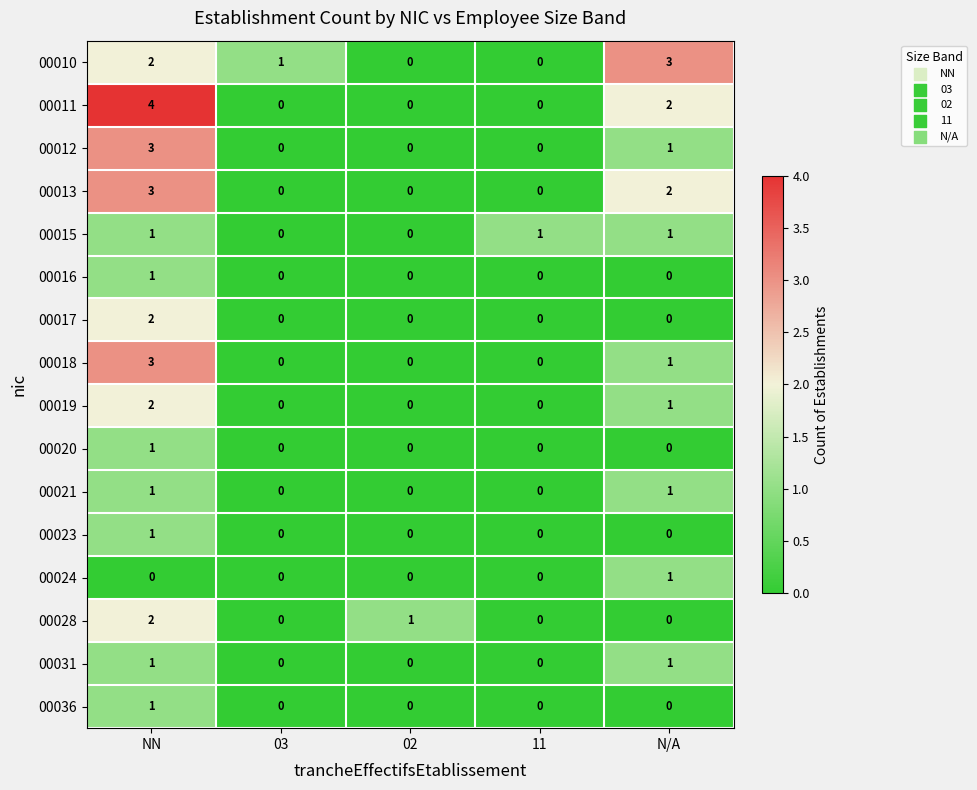

At which label is 00018 closest to 1?

N/A